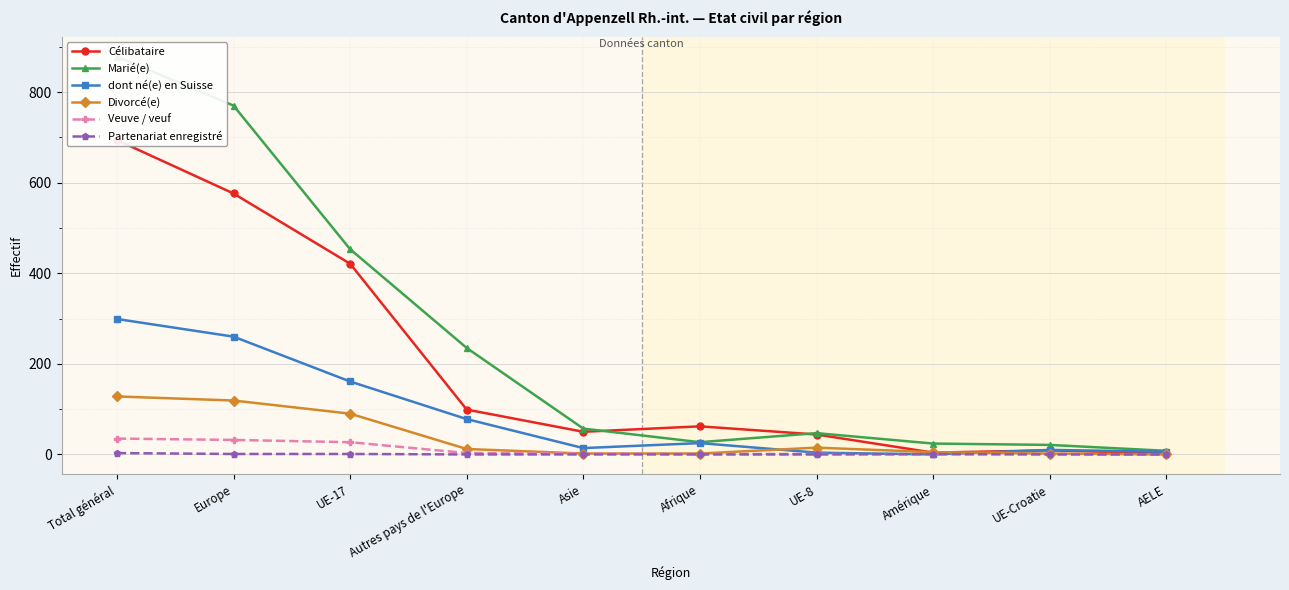

How many times do Veuve / veuf and Partenariat enregistré cross each other?

2